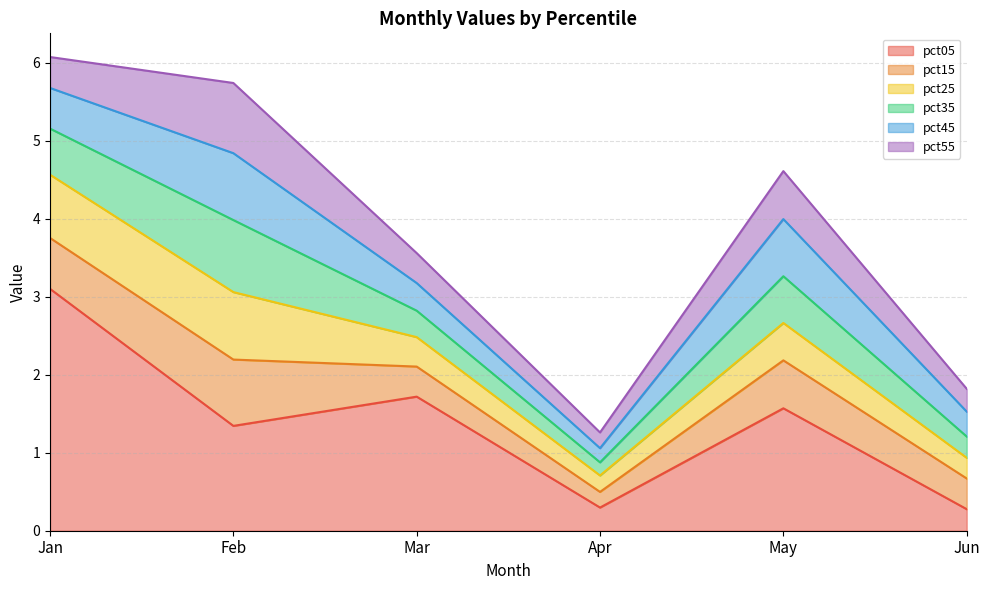

Between Feb and Mar, which series saw the biggest shift?

pct35